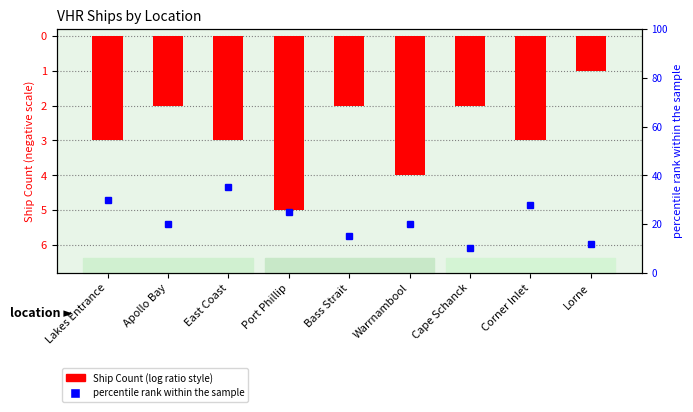

Which category has the lowest value across all series?

Port Phillip